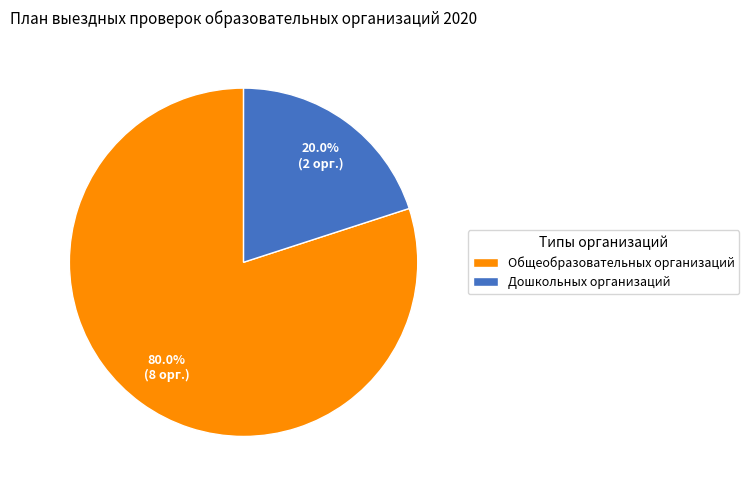

To the nearest percent, what is the average slice percentage?

50%